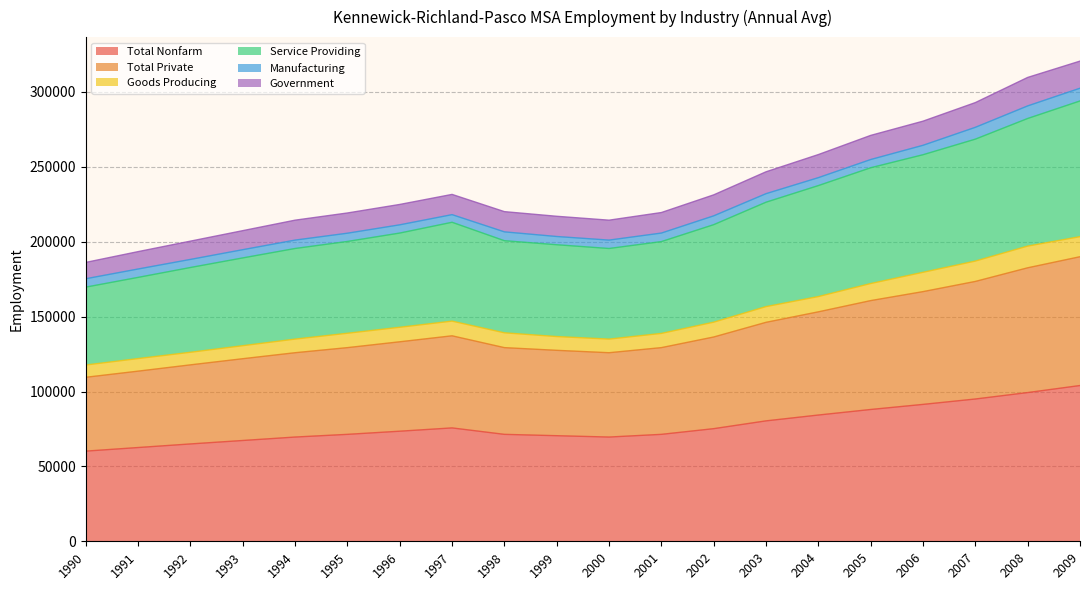

True or false: Government has a value of 158219 at 1997.

False